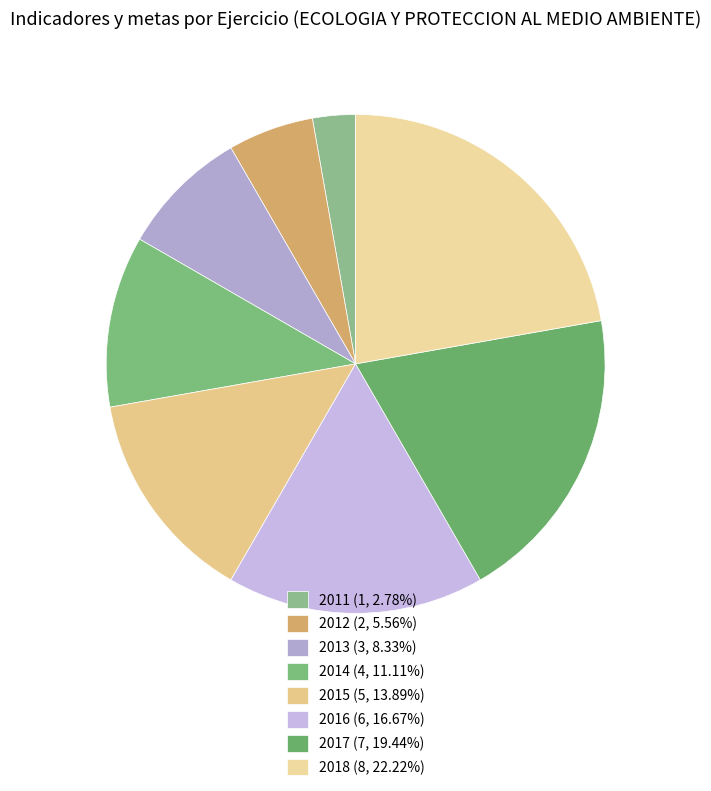

Which slice is the largest?

2018